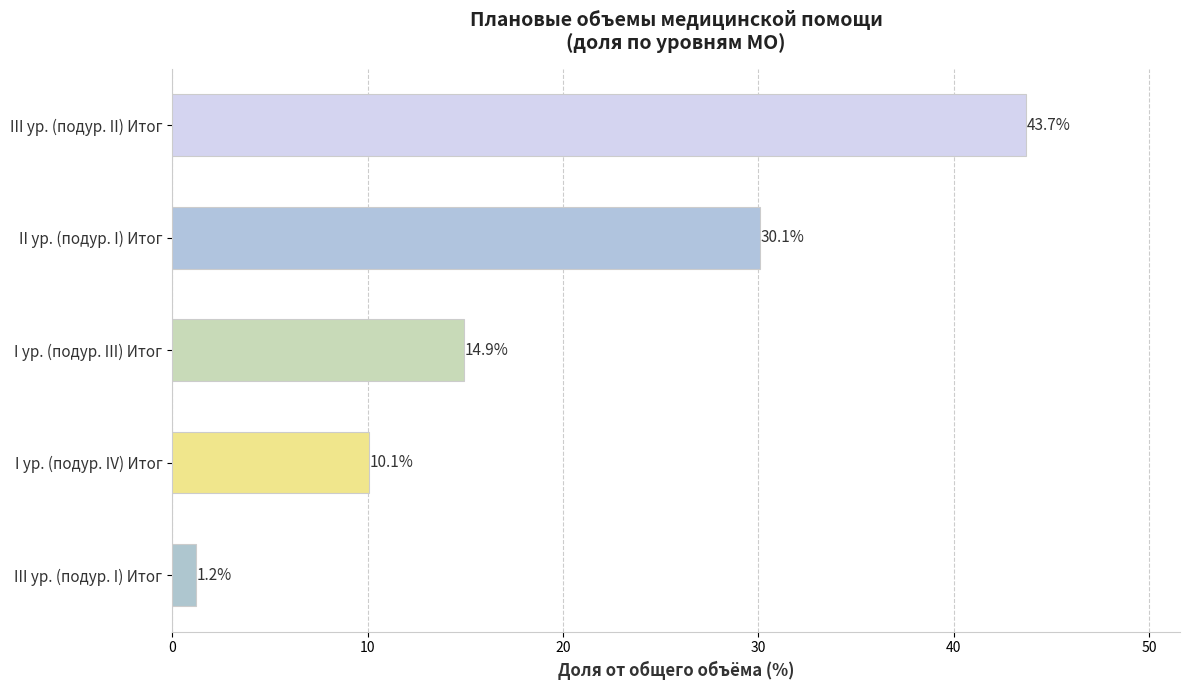

Approximately how many times larger is the value at I ур. (подур. IV) Итог compared to I ур. (подур. III) Итог?

0.7